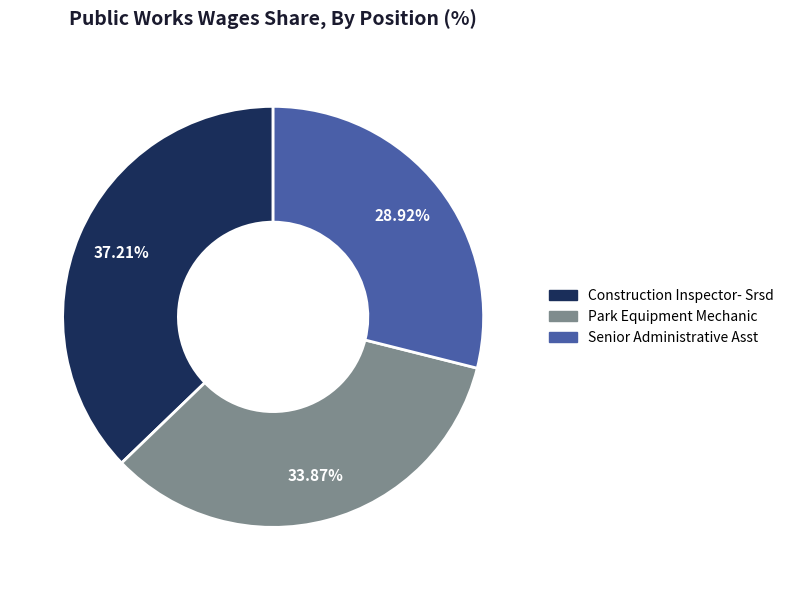

What percentage is the Senior Administrative Asst slice, to the nearest percent?

29%